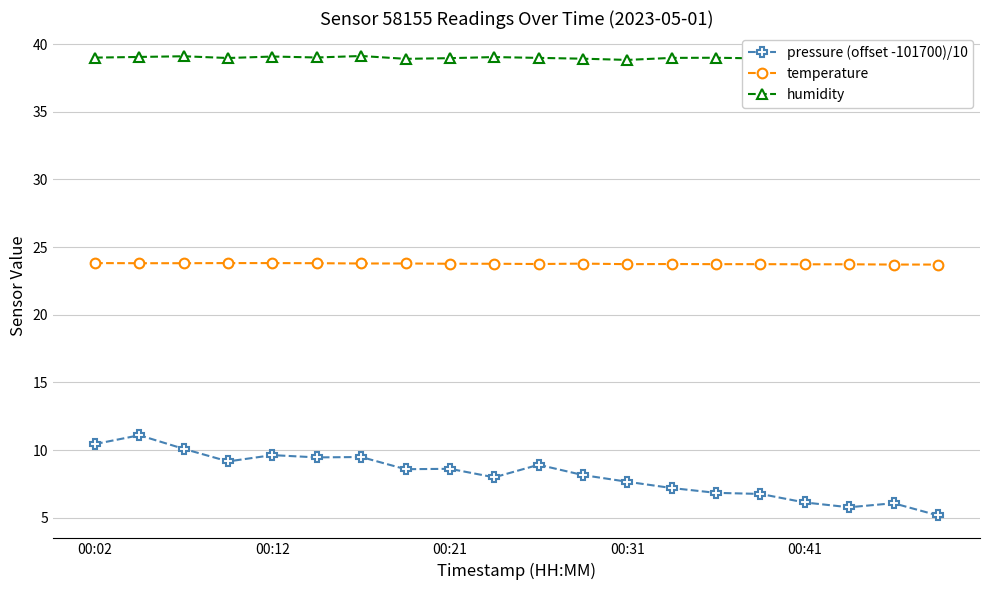

The value of temperature at 00:21 is 23.8. True or false?

True